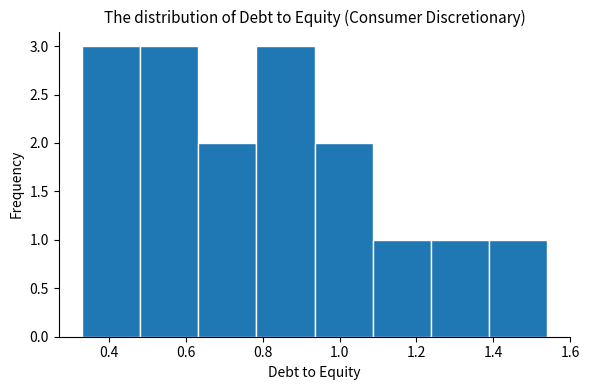

Reading left to right, transcribe this chart: for each bar, give the range it covers on the x-axis and its height. Neither the bar edges nor the heights are printed on the chart, so give them approximately, as read against the axes.

0.34 to 0.48: 3
0.48 to 0.64: 3
0.64 to 0.78: 2
0.78 to 0.94: 3
0.94 to 1.08: 2
1.08 to 1.24: 1
1.24 to 1.38: 1
1.38 to 1.54: 1